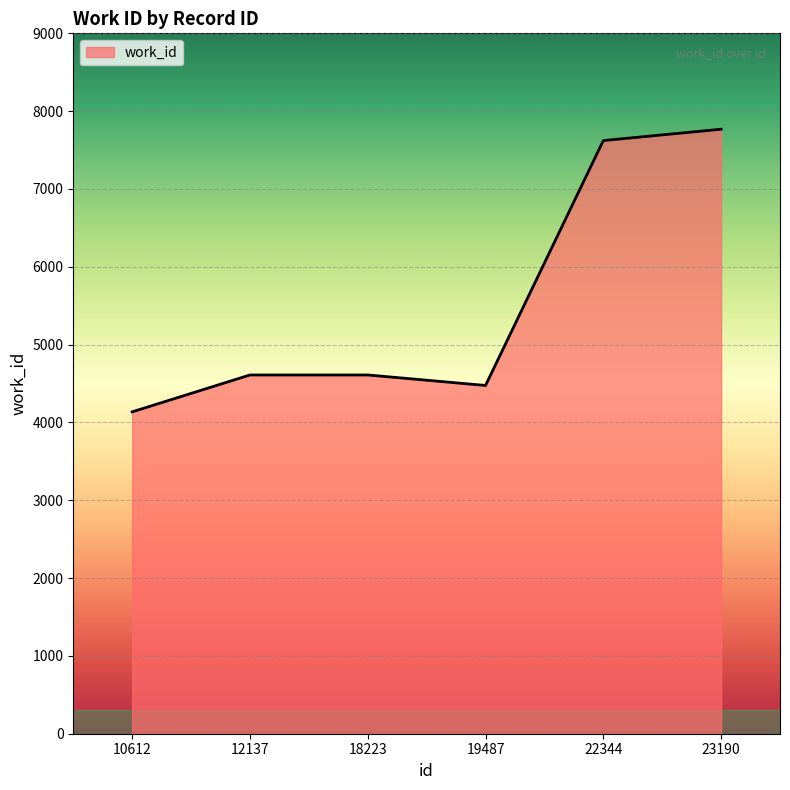

Does the chart have visible grid lines?

Yes